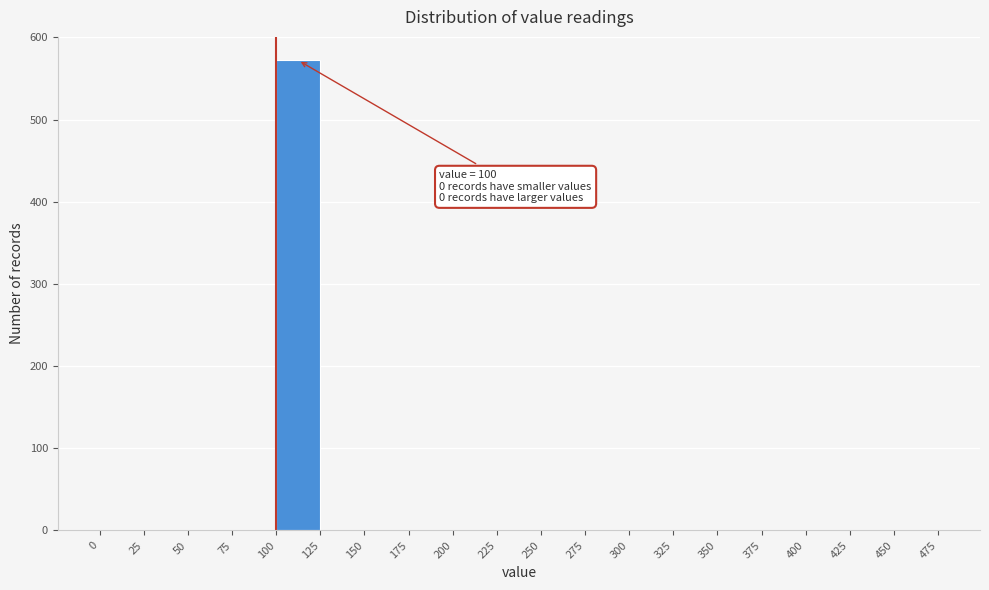

Which range on the x-axis has the tallest bar?

100 to 125